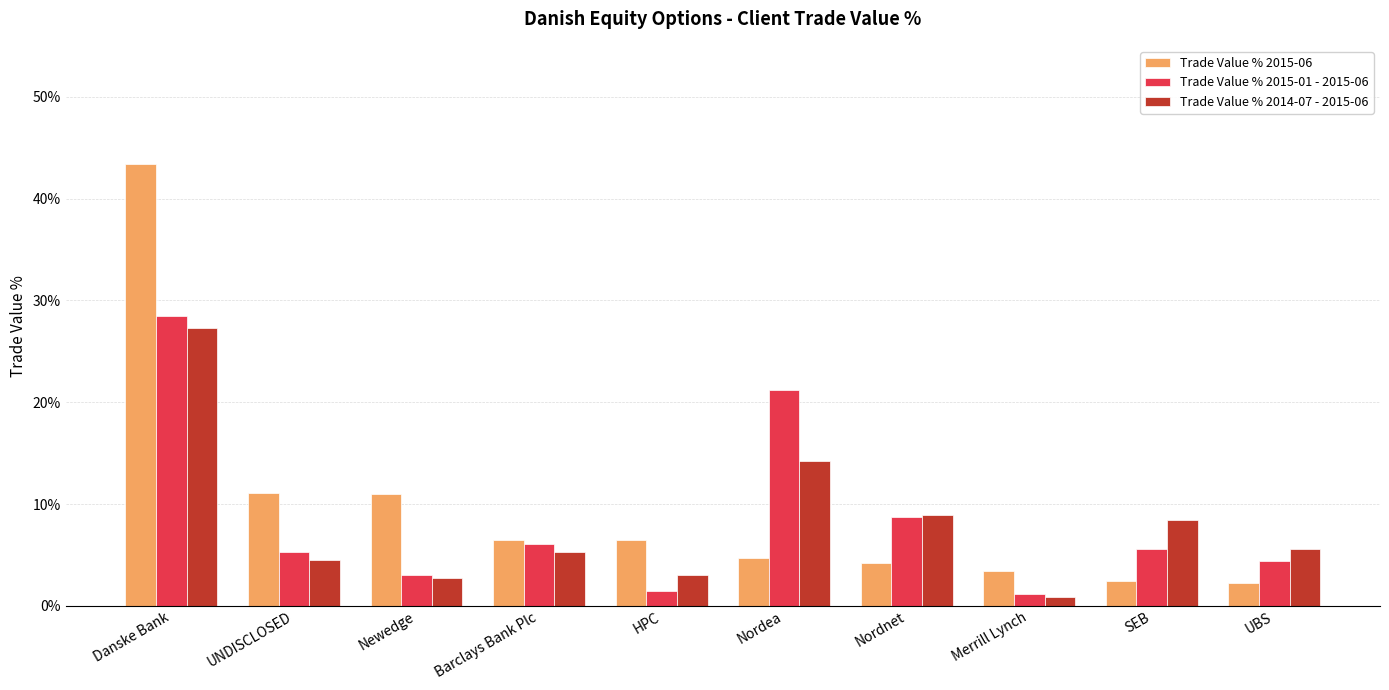

What is the label of the 8th bar from the left?

Merrill Lynch